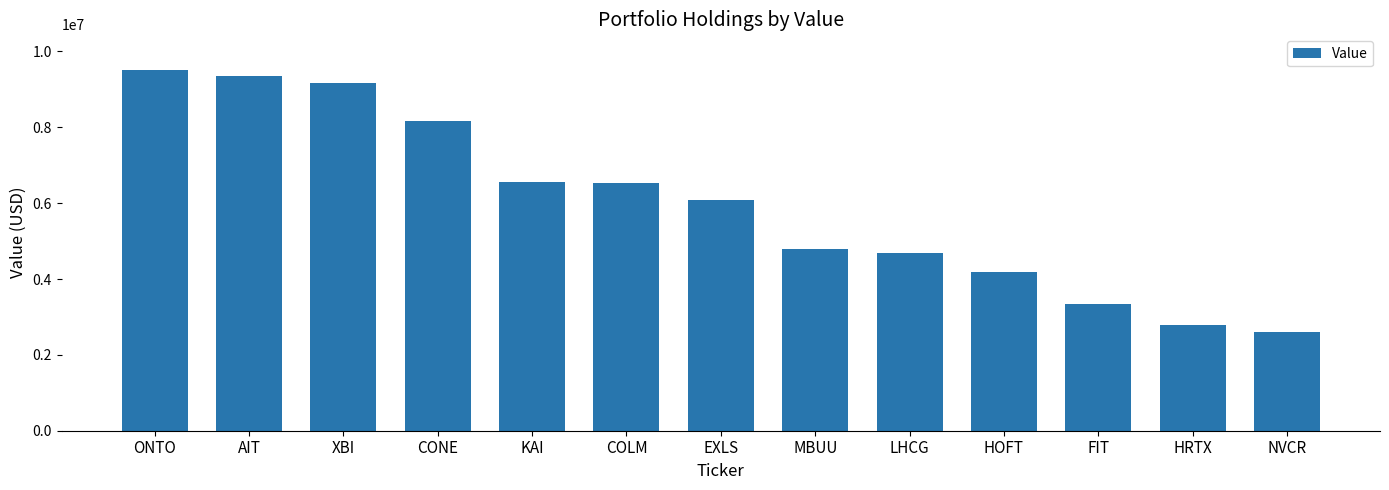

What is the difference between the maximum and minimum values?

6903000